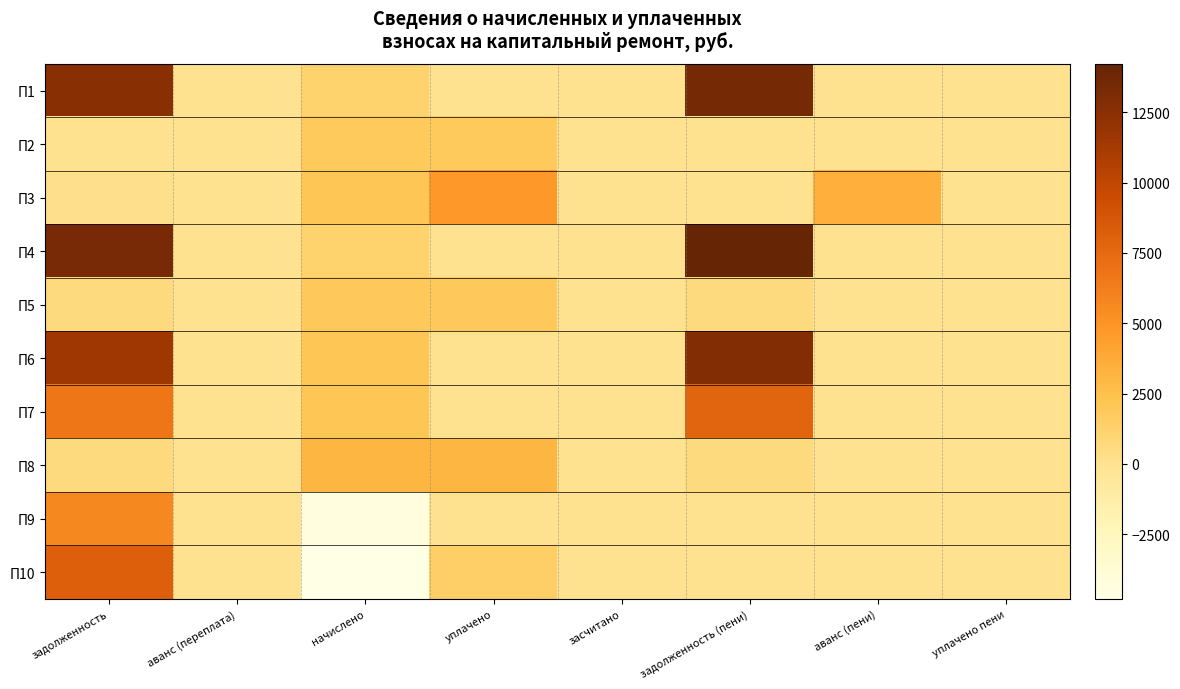

Reading left to right, transcribe all the data shown in this chart.

П1: задолженность=12550.1	аванс (переплата)=0.0	начислено=1227.4	уплачено=0.0	засчитано=0.0	задолженность (пени)=13413.6	аванс (пени)=0.0	уплачено пени=0.0
П2: задолженность=0.0	аванс (переплата)=8.7	начислено=1828.3	уплачено=1827.0	засчитано=0.0	задолженность (пени)=0.0	аванс (пени)=7.5	уплачено пени=0.0
П3: задолженность=106.8	аванс (переплата)=0.0	начислено=2163.4	уплачено=4684.0	засчитано=0.0	задолженность (пени)=0.0	аванс (пени)=3495.5	уплачено пени=0.0
П4: задолженность=13346.0	аванс (переплата)=0.0	начислено=1227.4	уплачено=0.0	засчитано=0.0	задолженность (пени)=14224.1	аванс (пени)=0.0	уплачено пени=0.0
П5: задолженность=594.9	аванс (переплата)=0.0	начислено=1890.2	уплачено=1892.0	засчитано=0.0	задолженность (пени)=596.4	аванс (пени)=0.0	уплачено пени=0.0
П6: задолженность=11534.9	аванс (переплата)=0.0	начислено=2163.4	уплачено=0.0	засчитано=0.0	задолженность (пени)=12860.0	аванс (пени)=0.0	уплачено пени=0.0
П7: задолженность=6702.3	аванс (переплата)=0.0	начислено=2163.4	уплачено=0.0	засчитано=0.0	задолженность (пени)=7864.6	аванс (пени)=0.0	уплачено пени=0.0
П8: задолженность=550.3	аванс (переплата)=0.0	начислено=3146.7	уплачено=3147.0	засчитано=0.0	задолженность (пени)=550.7	аванс (пени)=0.0	уплачено пени=0.0
П9: задолженность=5654.0	аванс (переплата)=0.0	начислено=-4326.6	уплачено=0.0	засчитано=0.0	задолженность (пени)=0.0	аванс (пени)=0.0	уплачено пени=0.0
П10: задолженность=8190.8	аванс (переплата)=0.0	начислено=-4805.9	уплачено=1480.0	засчитано=0.0	задолженность (пени)=0.0	аванс (пени)=0.0	уплачено пени=0.0